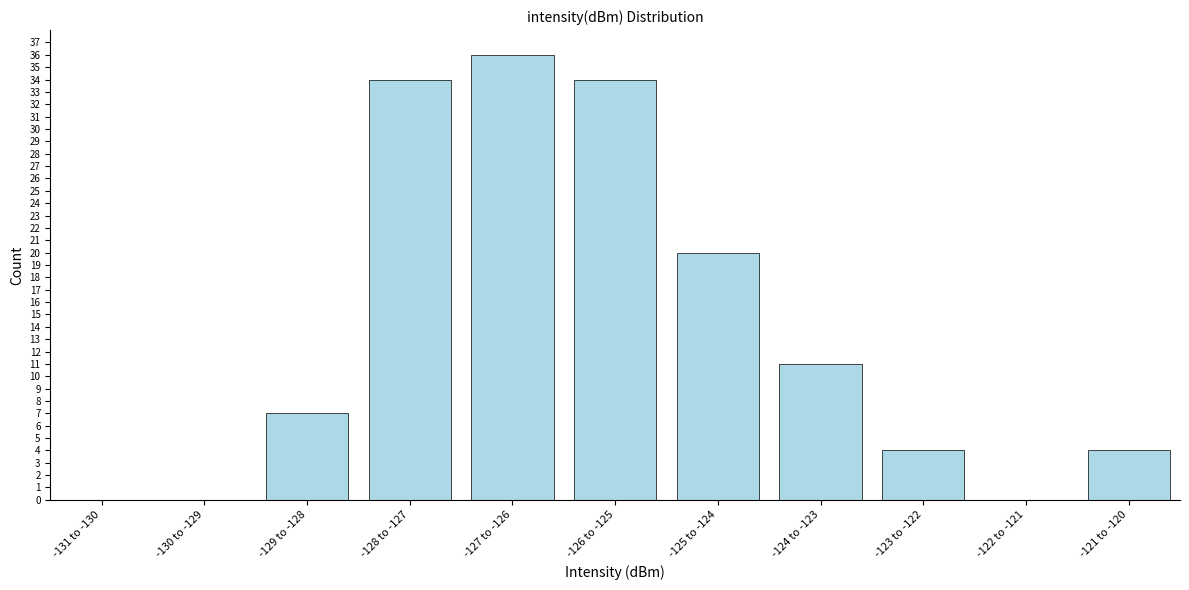

Reading left to right, what are all the values shown in this chart?

-131 to -130=0	-130 to -129=0	-129 to -128=7	-128 to -127=34	-127 to -126=36	-126 to -125=34	-125 to -124=20	-124 to -123=11	-123 to -122=4	-122 to -121=0	-121 to -120=4